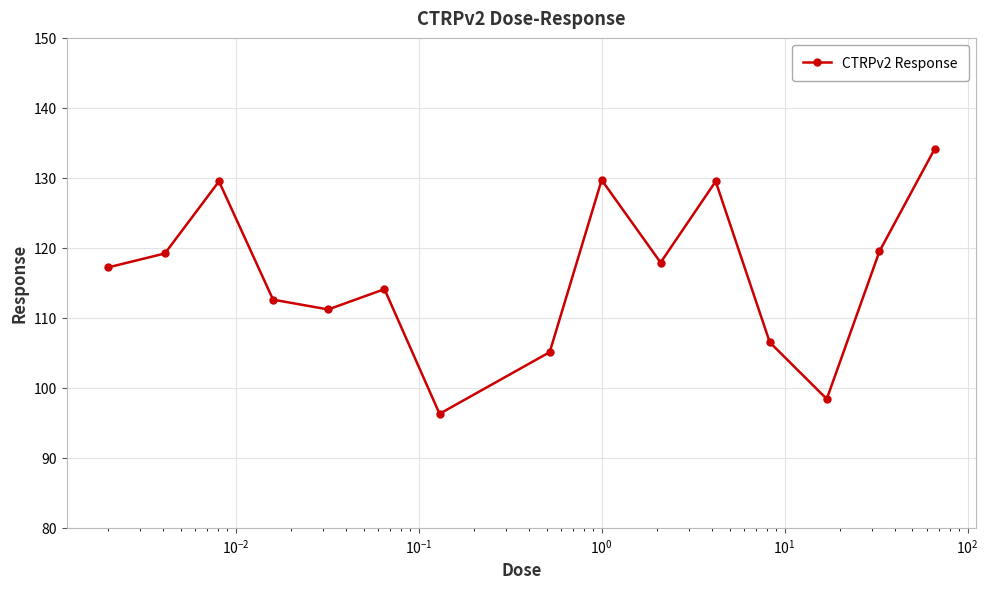

What is the value of the 2nd point from the left?

119.2